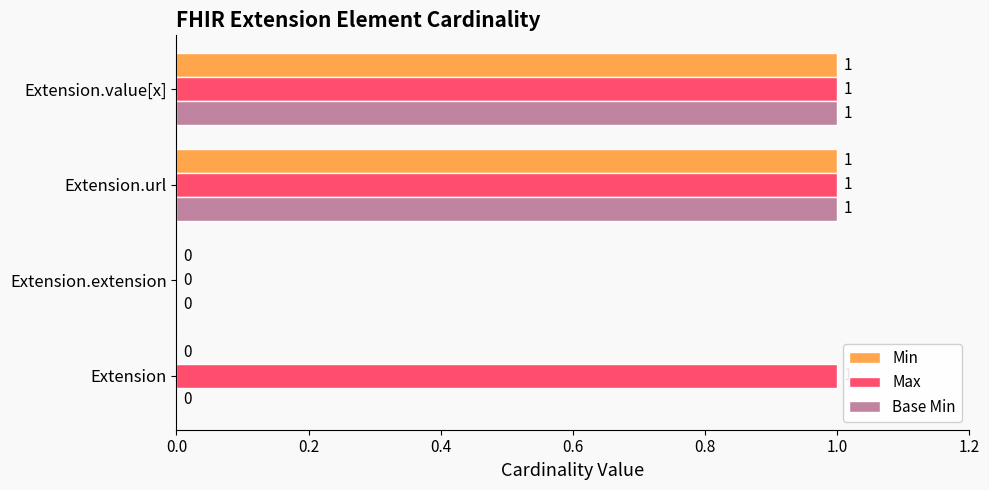

Which series has the largest total across all categories?

Max